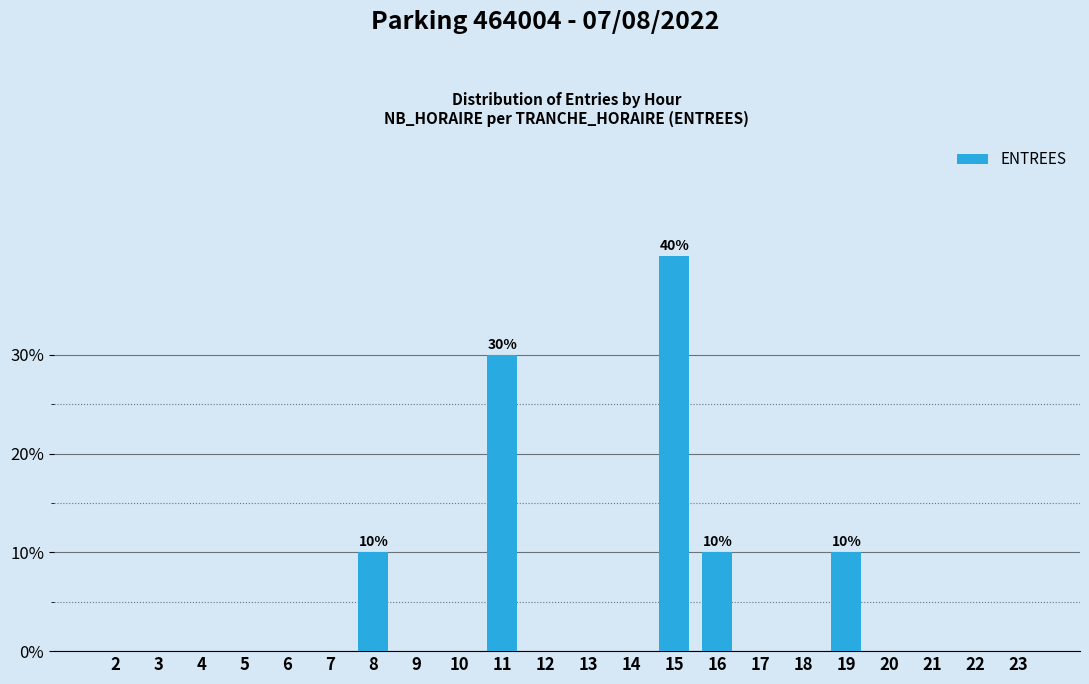

Reading left to right, list all the values displayed in this chart.

2=0	3=0	4=0	5=0	6=0	7=0	8=10	9=0	10=0	11=30	12=0	13=0	14=0	15=40	16=10	17=0	18=0	19=10	20=0	21=0	22=0	23=0